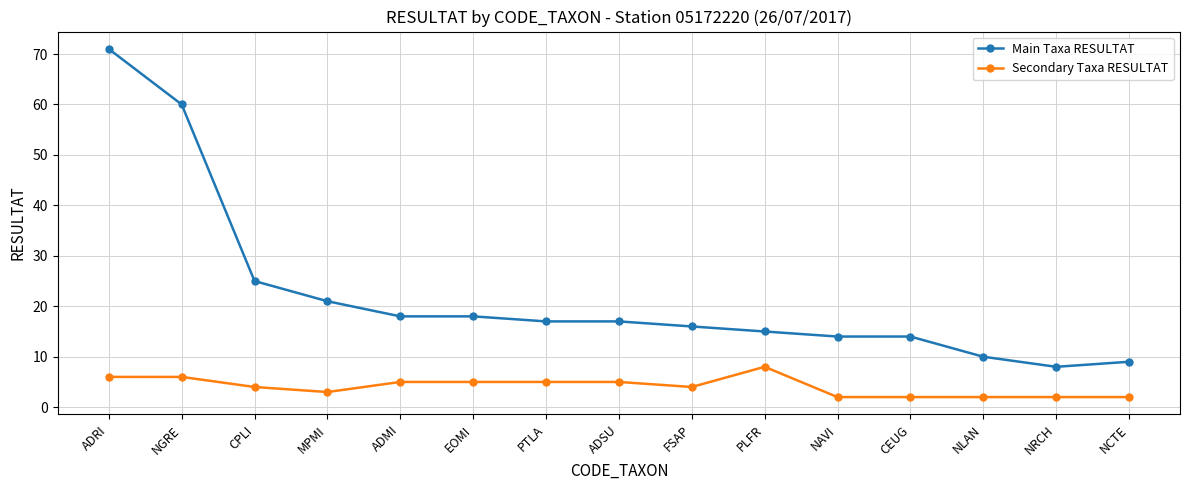

What is the lowest value of the Main Taxa RESULTAT series?

8